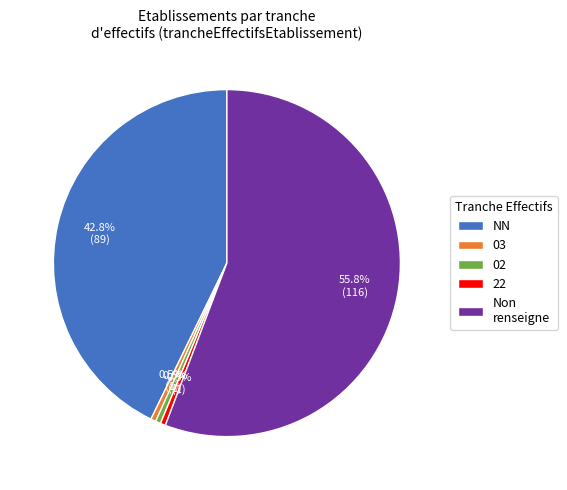

Count the number of slices in the pie.

5